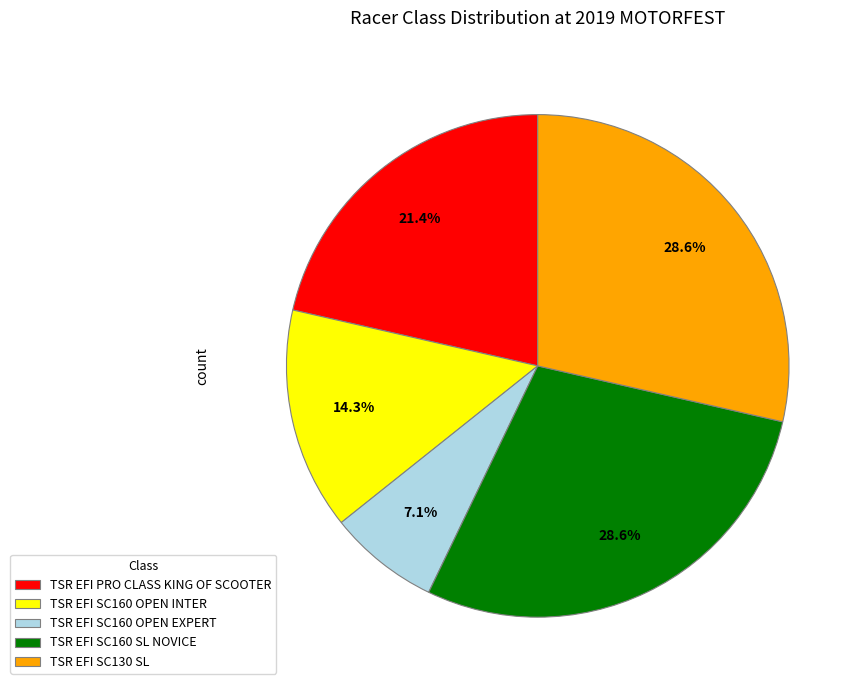

Does TSR EFI PRO CLASS KING OF SCOOTER represent more than half of the total?

No